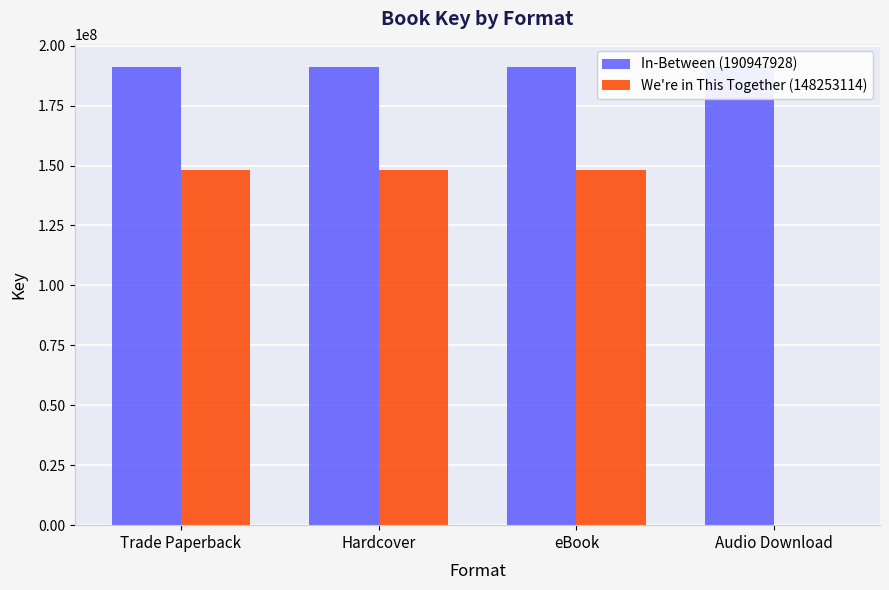

Reading left to right, list all the values displayed in this chart.

In-Between (190947928): Trade Paperback=190947928	Hardcover=190947928	eBook=190947928	Audio Download=190947928
We're in This Together (148253114): Trade Paperback=148253114	Hardcover=148253114	eBook=148253114	Audio Download=0